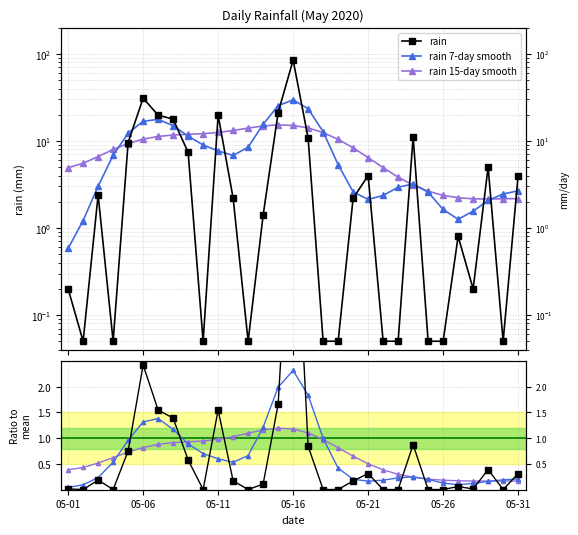

How many interior local valleys does the 7-day ratio series have?

3